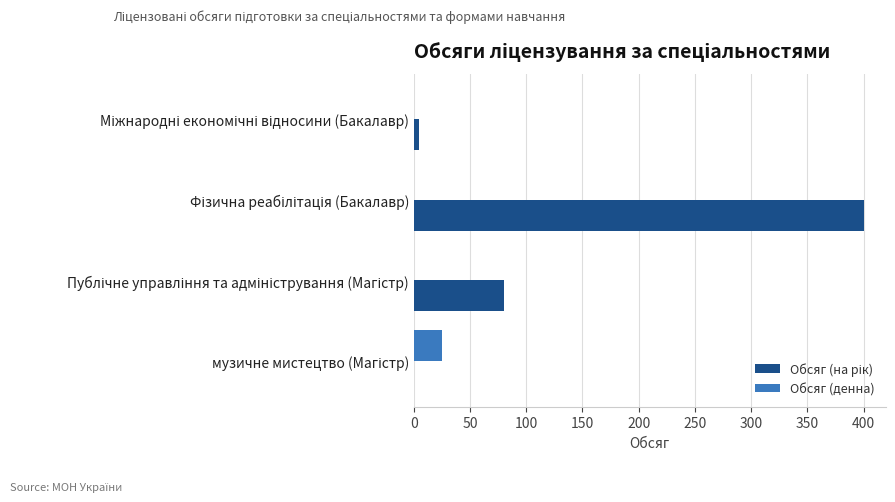

How many distinct data groups are displayed?

2